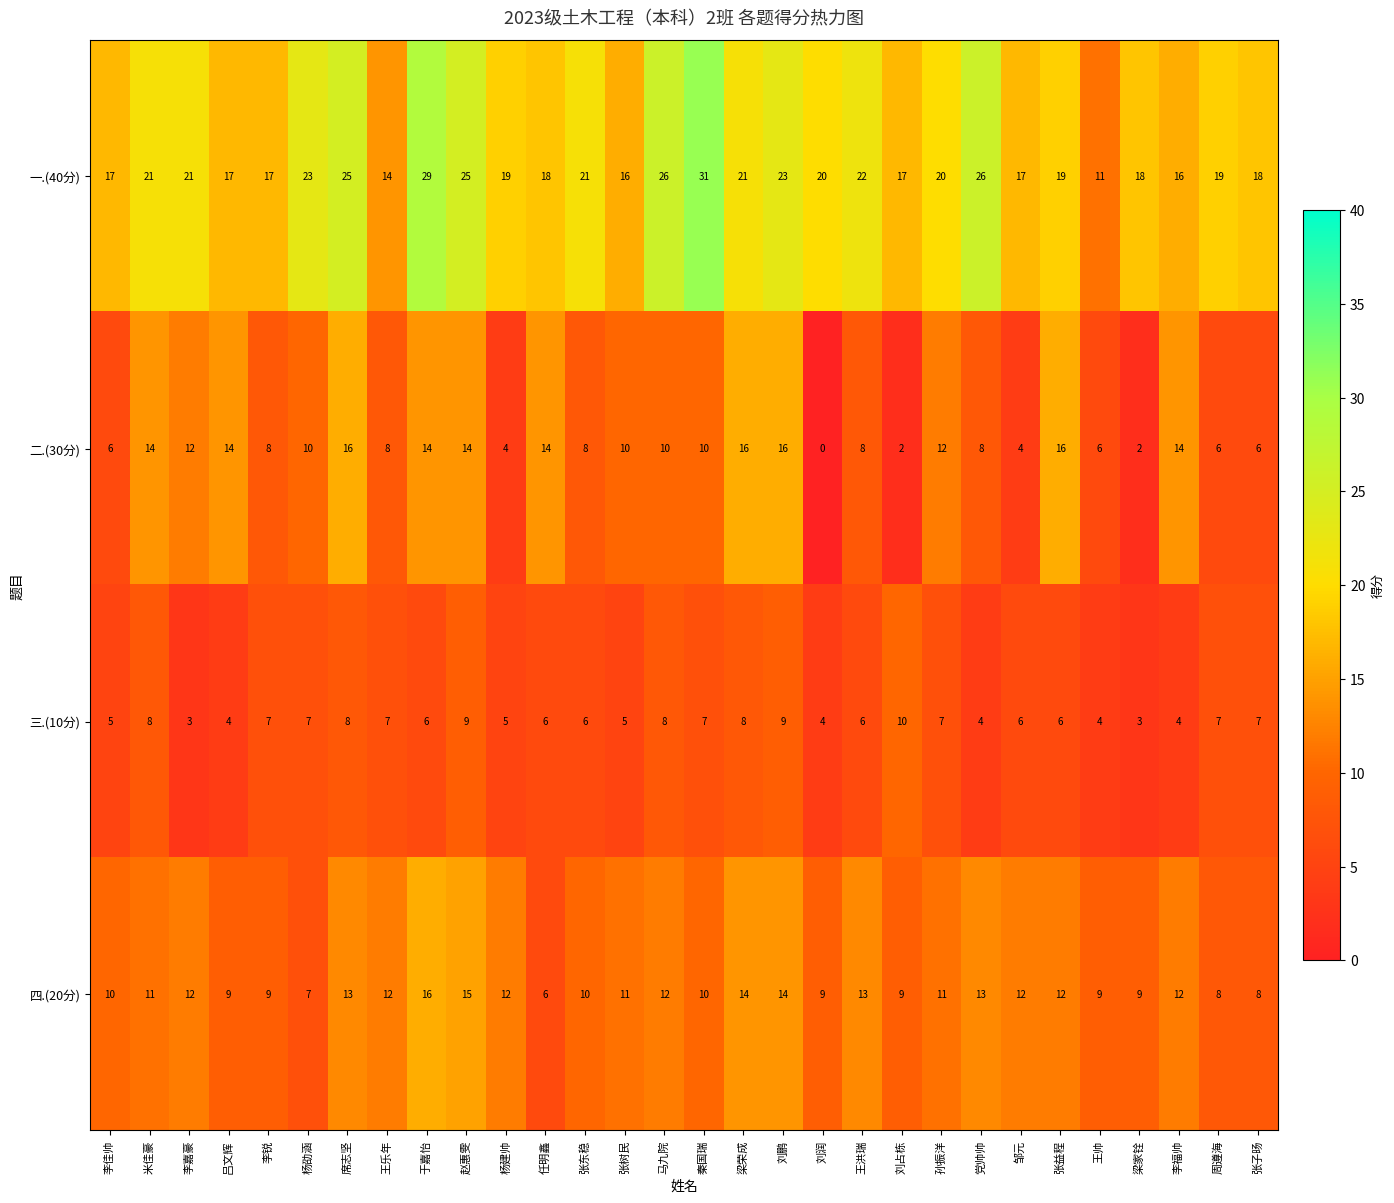

What is the difference between the second highest and minimum values in the 二.(30分) series?

16